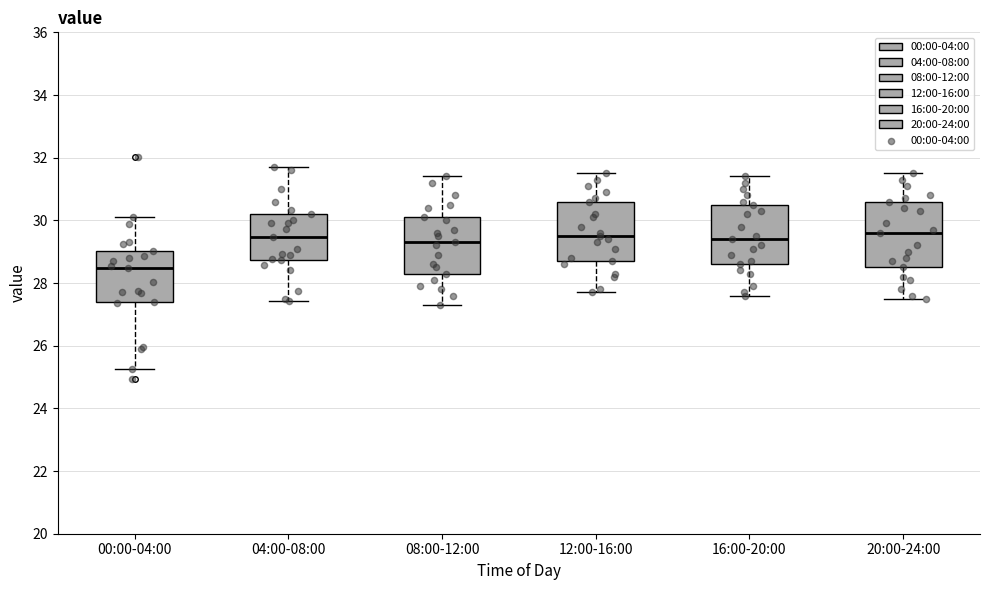

Where does the lower whisker of the box for 08:00-12:00 end on the y-axis? The values are not printed on the chart, so give them approximately, as read against the axis.

27.4